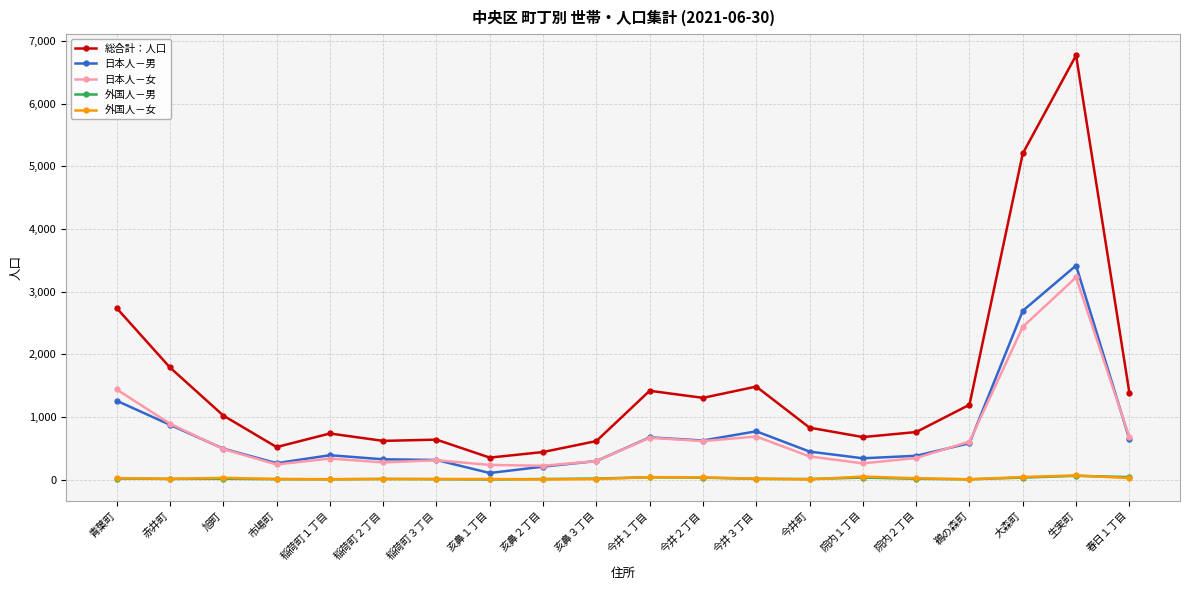

Which series has the largest total across all categories?

総合計：人口